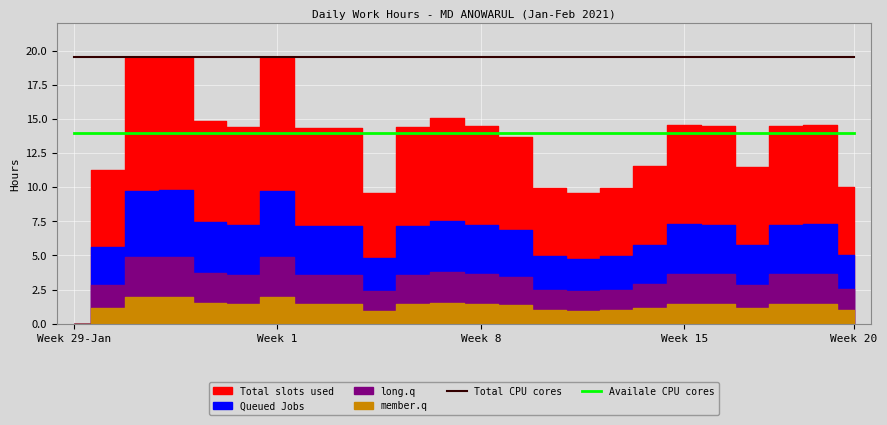

What is the average value of the Total CPU cores series?

19.5